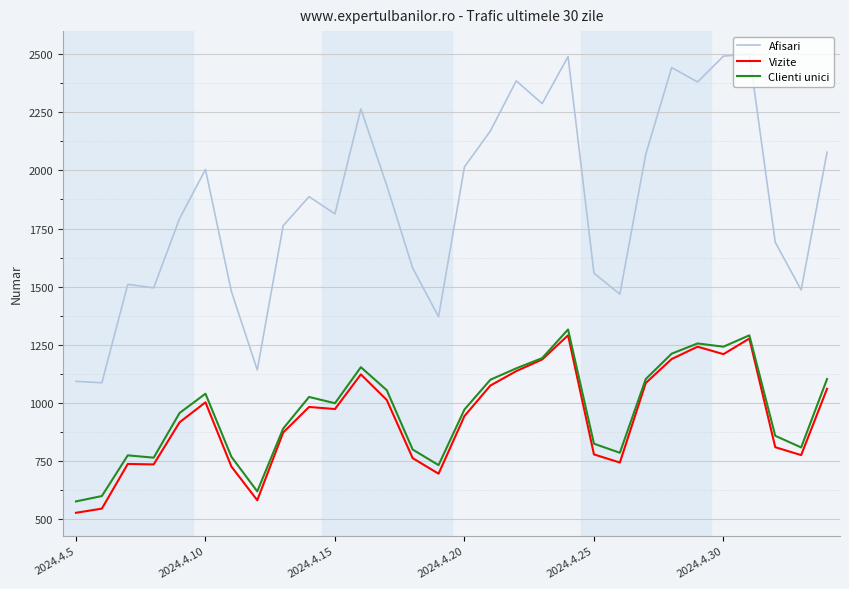

What is the minimum value for Clienti unici?

577